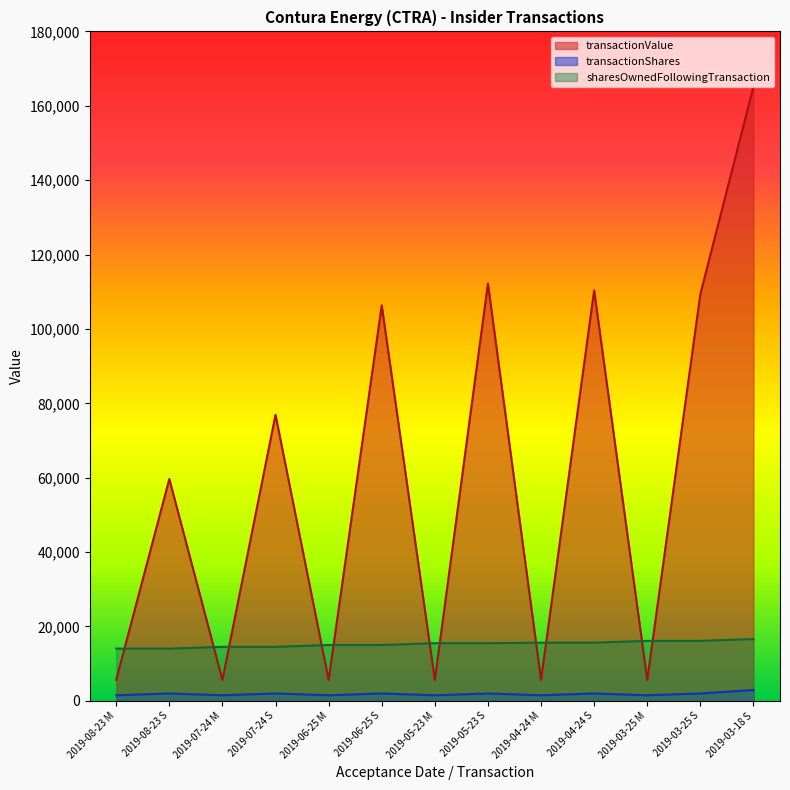

What is the label of the 5th point from the right?

2019-04-24 M